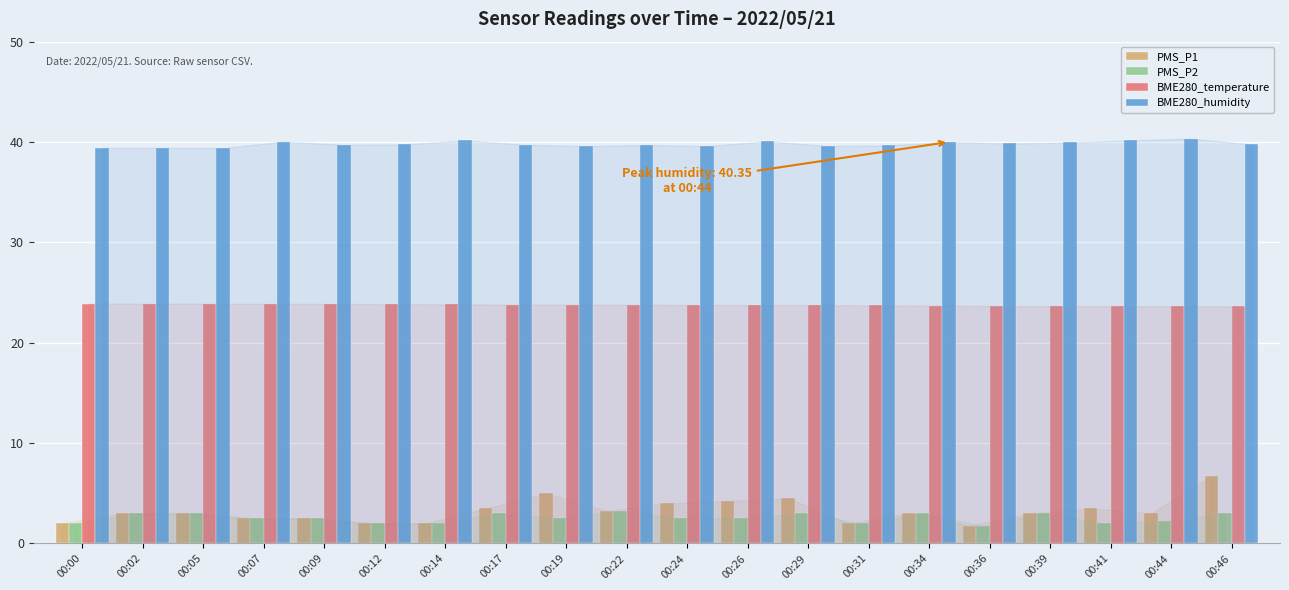

The BME280_temperature series shows 8.5 at 00:36. True or false?

False